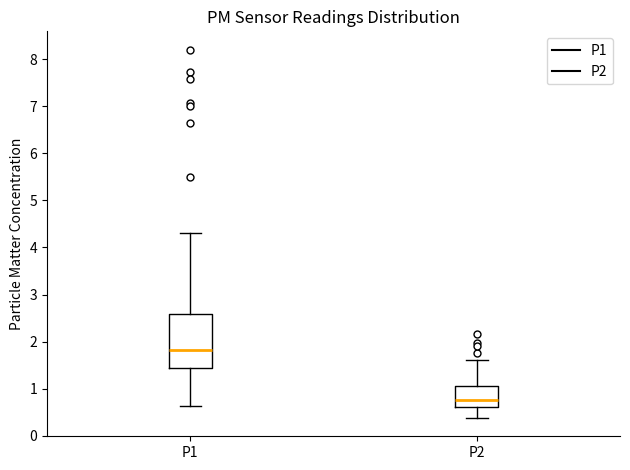

Reading left to right, transcribe this box plot: for each box, give where its median line is, the range the box spans, and where its two whiskers end, as read against the y-axis. The values are not printed on the chart, so give them approximately, as read against the axis.

P1: median 1.8, box 1.4 to 2.6, whiskers 0.6 to 4.3
P2: median 0.8, box 0.6 to 1.1, whiskers 0.4 to 1.6